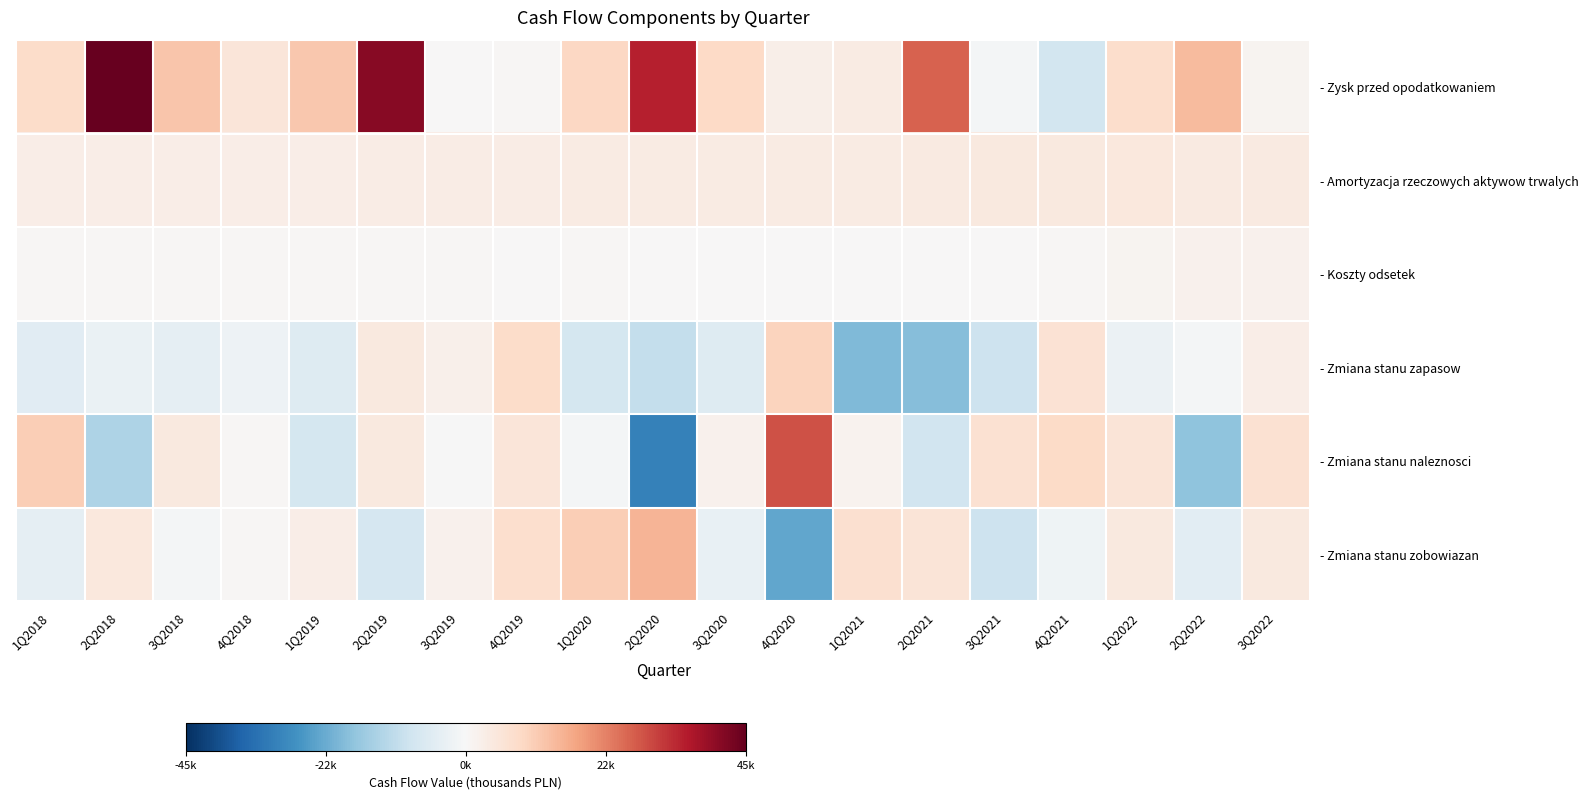

Which series has the widest spread of values?

- Zmiana stanu naleznosci